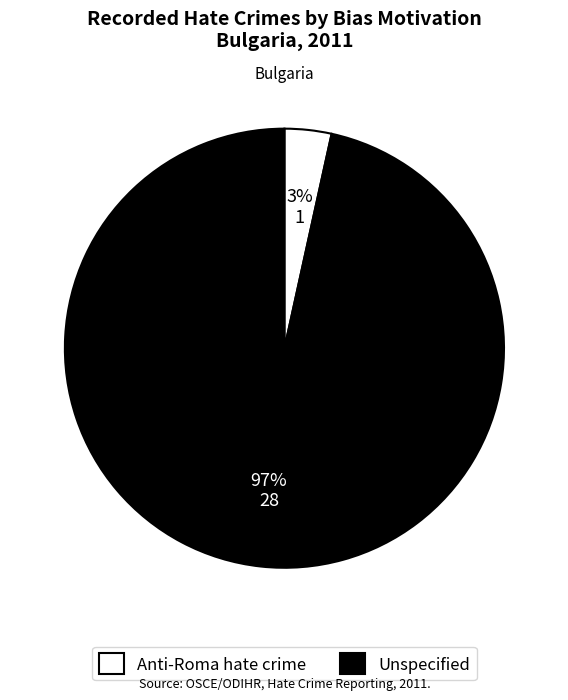

To the nearest percent, what is the average slice percentage?

50%